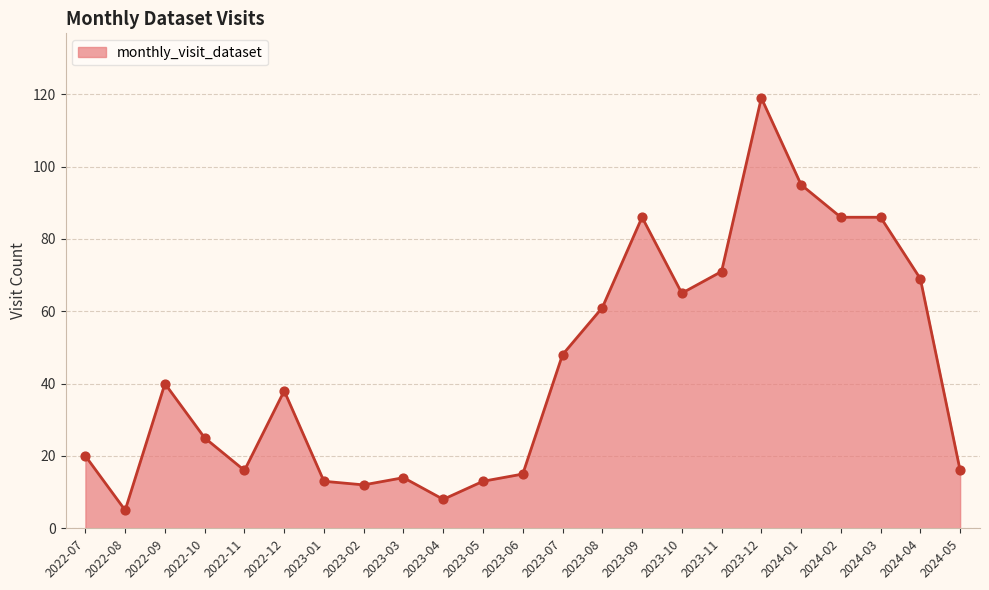

What is the ratio of the value at 2023-11 to the value at 2023-03?

5.1